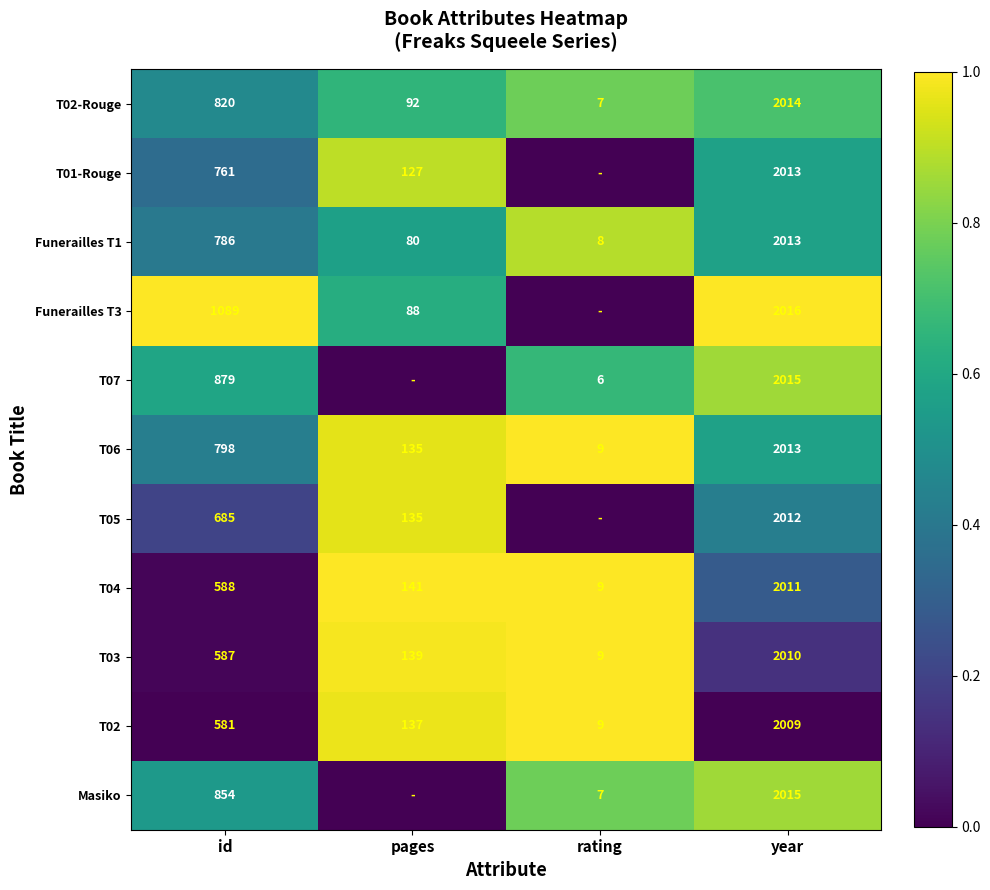

Is the value of Funerailles T1 at pages greater than the value of T04 at rating?

Yes